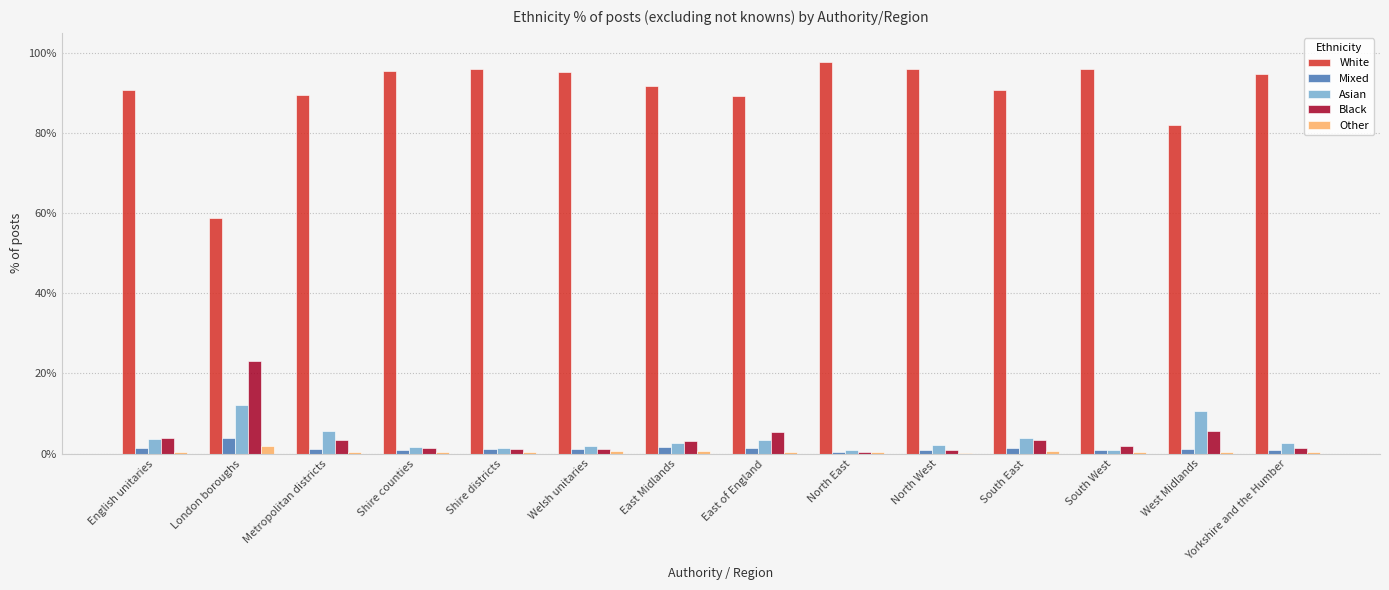

What position from the right is Metropolitan districts?

12